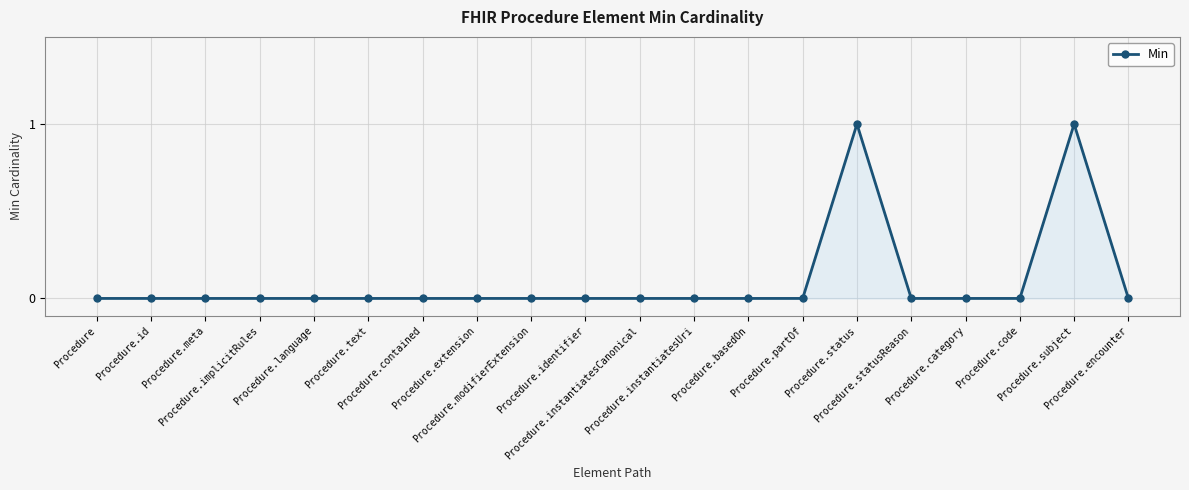

Reading left to right, what are all the values shown in this chart?

0	0	0	0	0	0	0	0	0	0	0	0	0	0	1	0	0	0	1	0